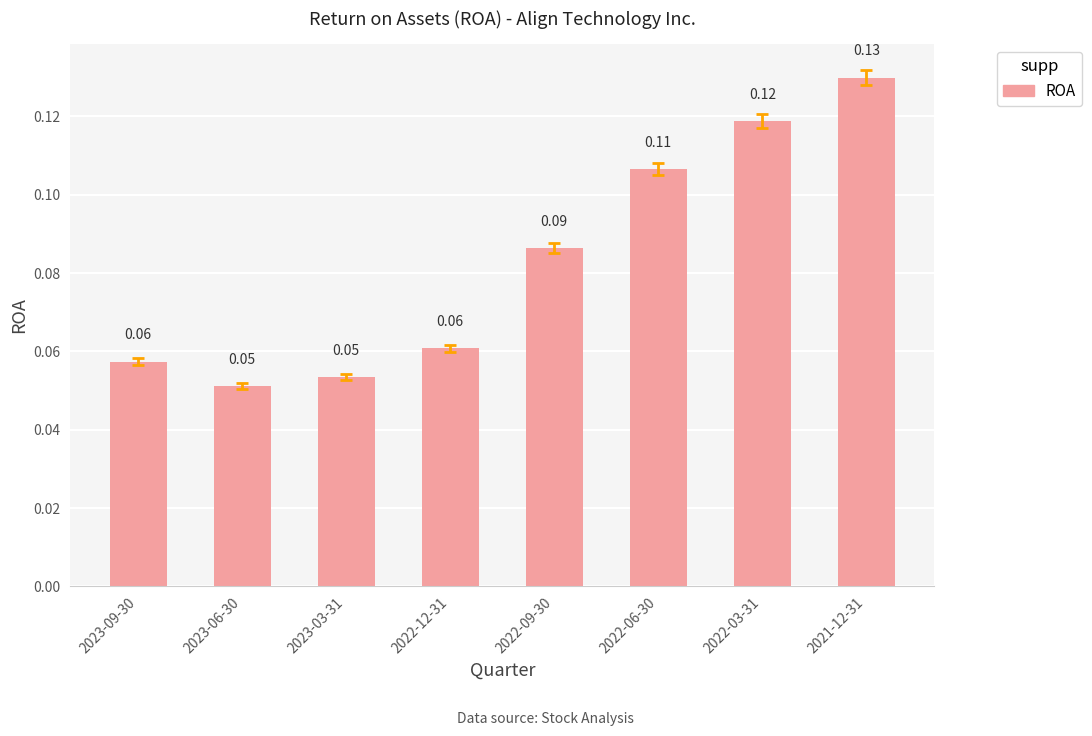

What is the sum of all values?

0.7